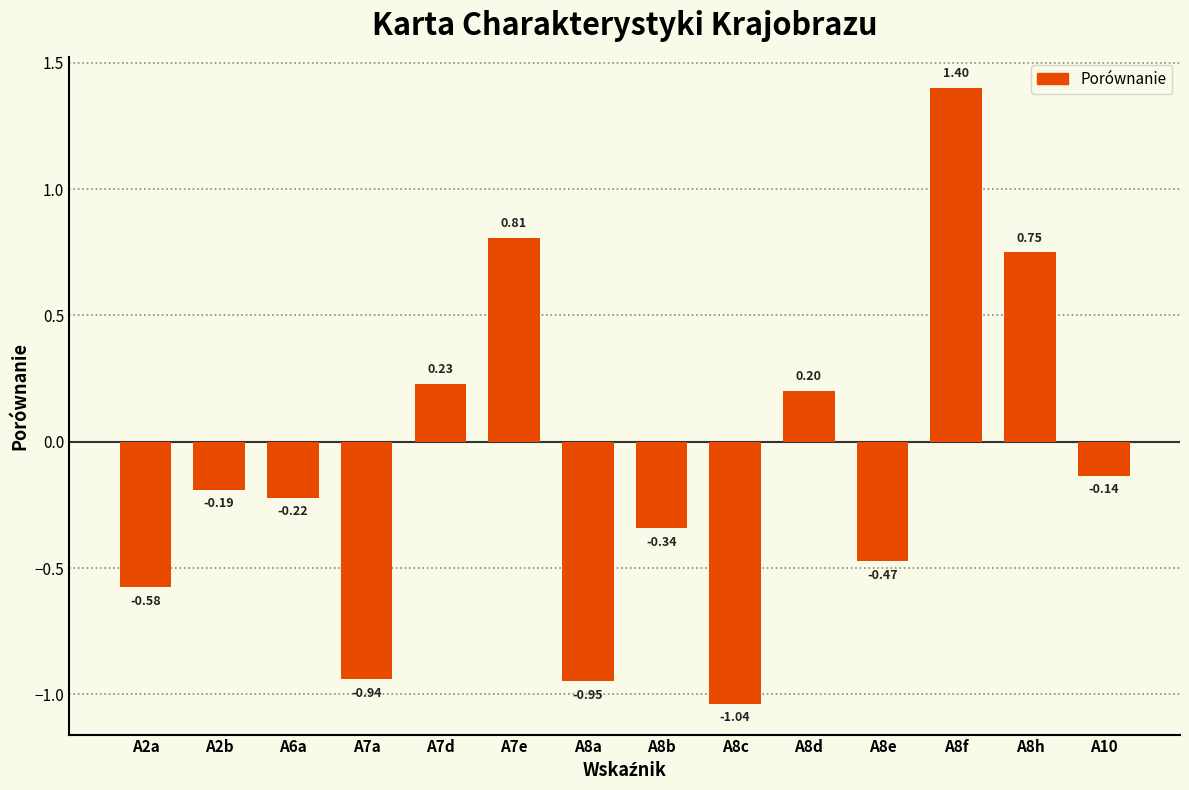

Which has a higher value, A7e or A7a?

A7e